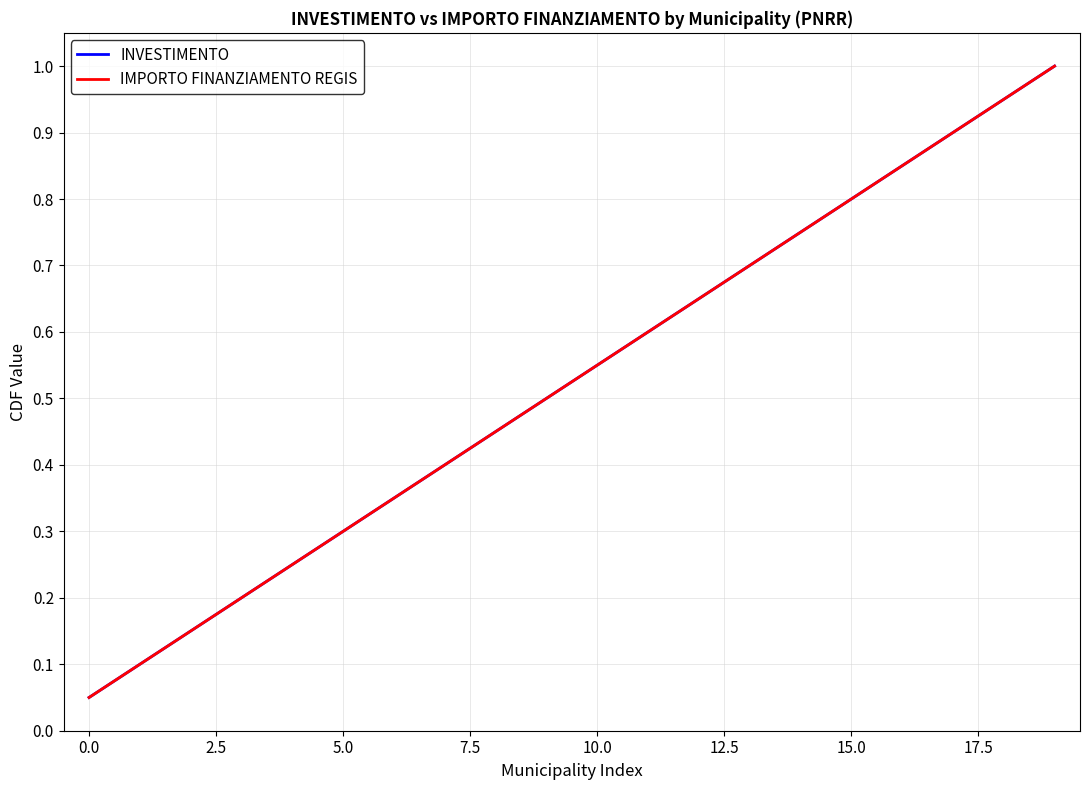

At how many categories does at least one series exceed 0?

20